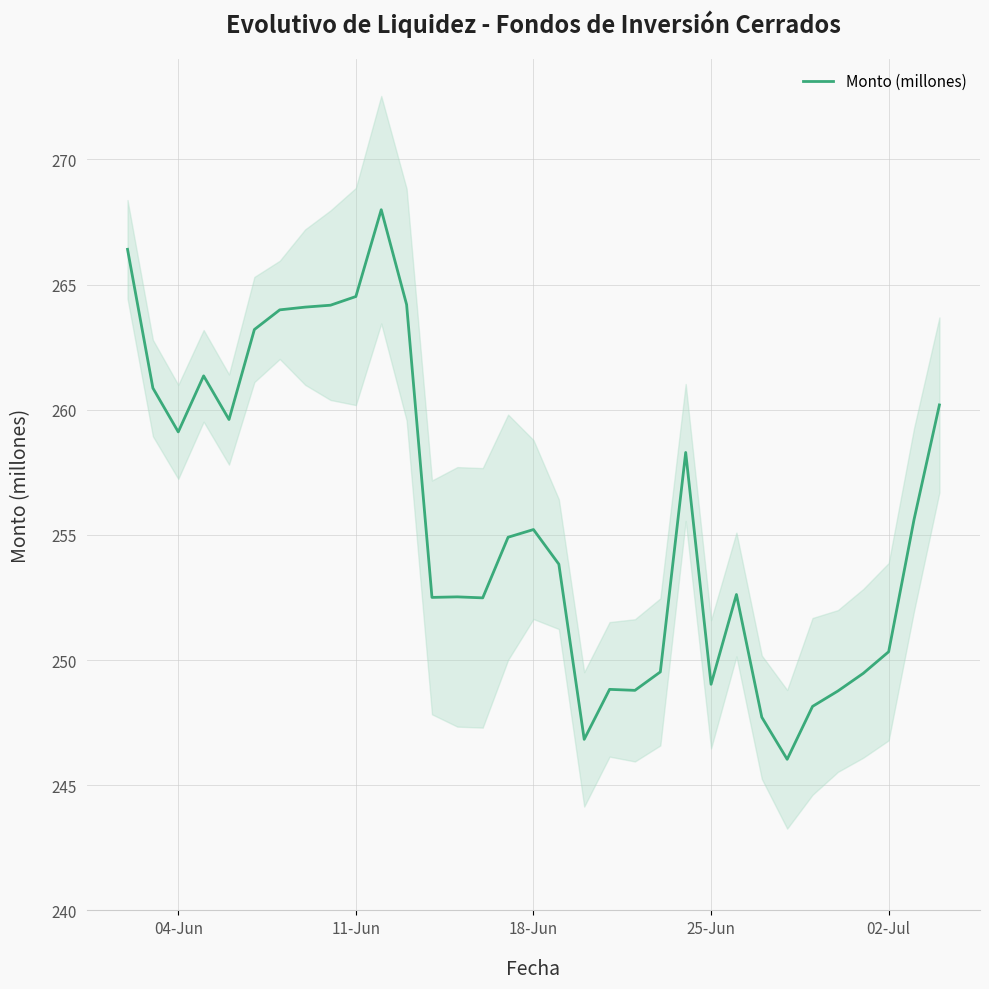

What is the difference between the second highest and minimum values?

20.4